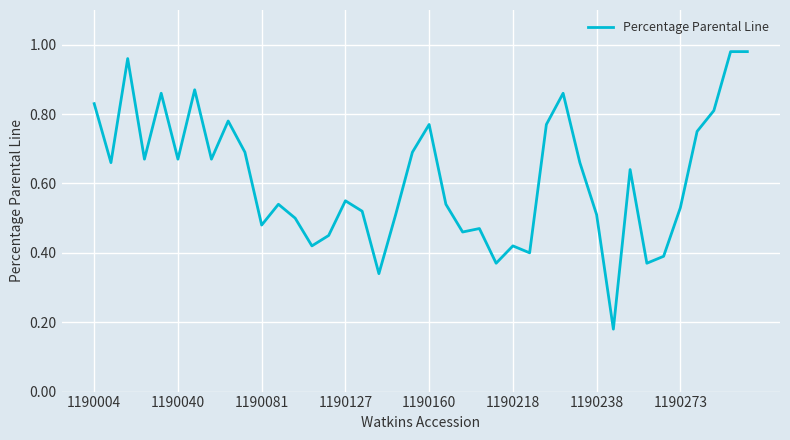

What is the sum of all values?

24.5